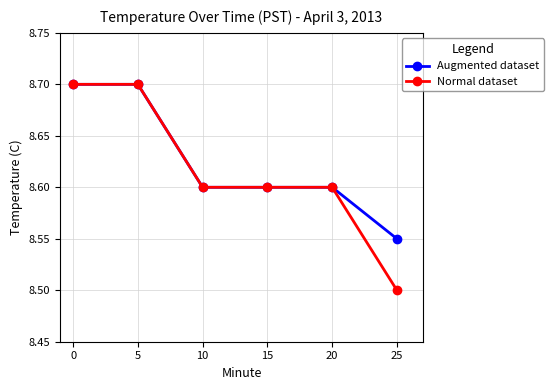

What is the smallest value displayed?

8.5